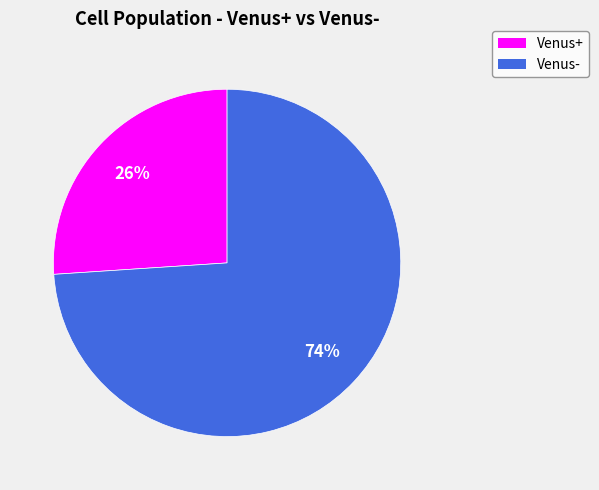

To the nearest percent, what is the average slice percentage?

50%